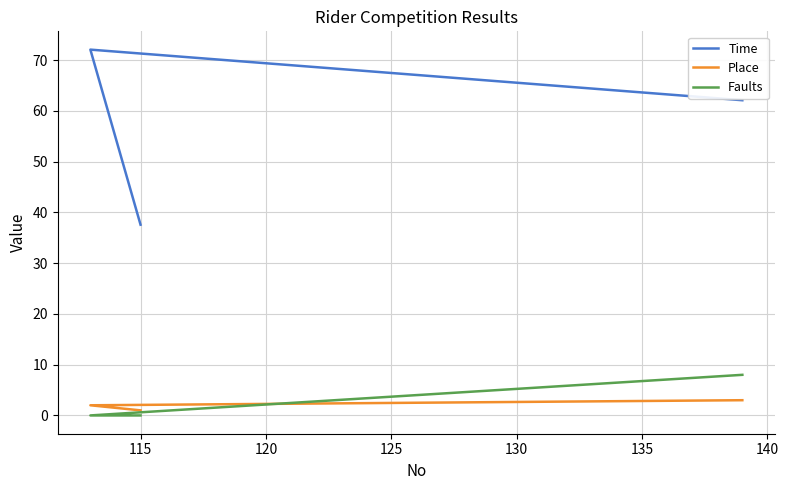

Reading left to right, transcribe all the data shown in this chart.

Time: 37.6	72.1	62.1
Place: 1.0	2.0	3.0
Faults: 0.0	0.0	8.0